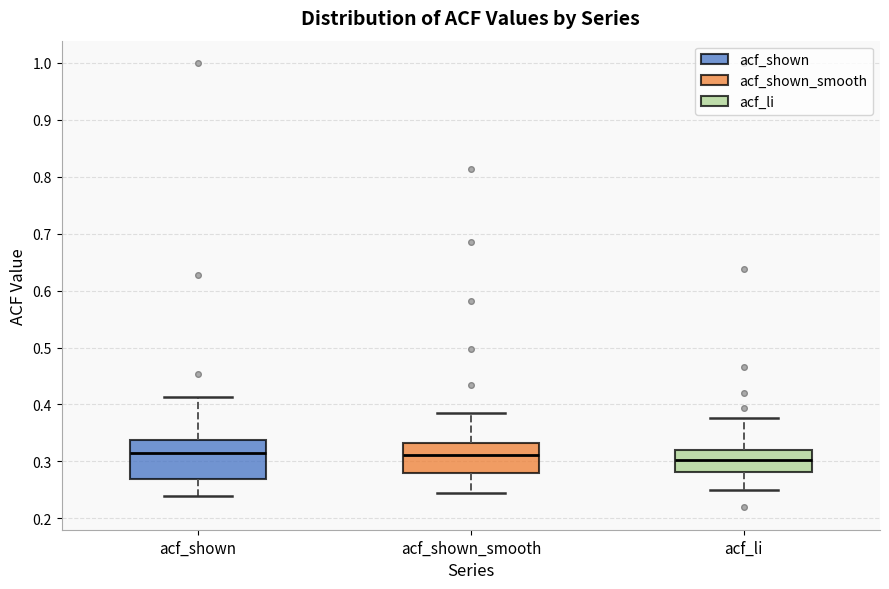

Where is the lower edge of the box for acf_shown_smooth on the y-axis? The values are not printed on the chart, so give them approximately, as read against the axis.

0.28